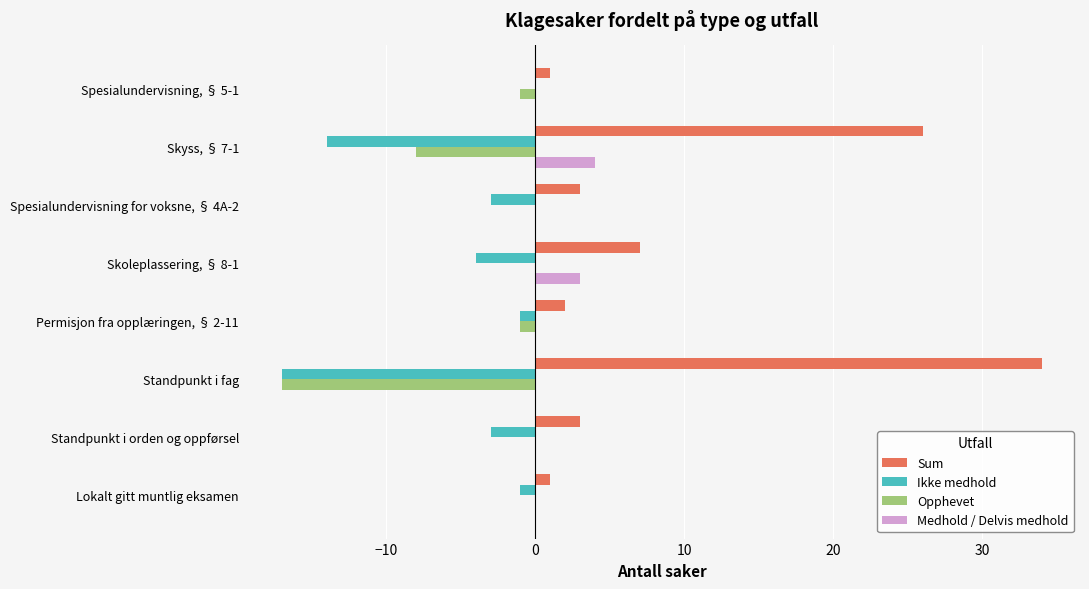

What is the maximum value shown in the chart?

34